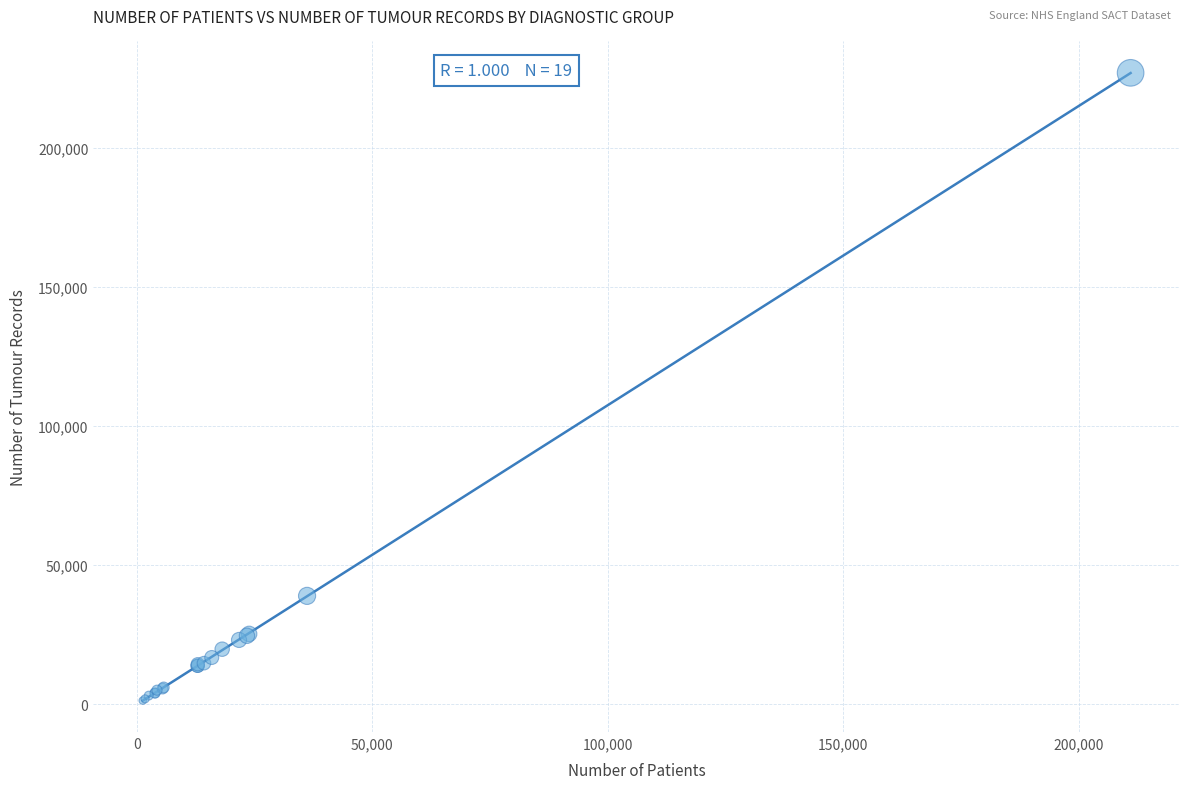

What Y value in the scatter plot is closest to 114195?

38999